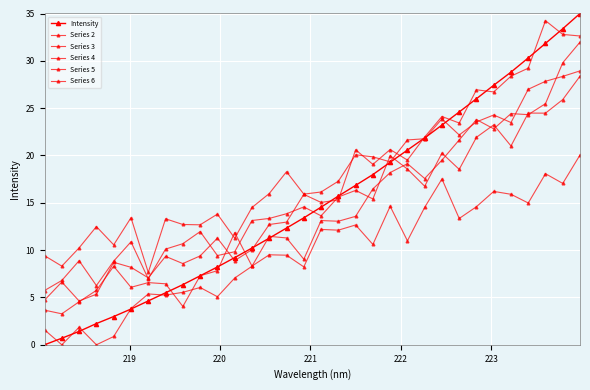

How many series are shown in this chart?

6